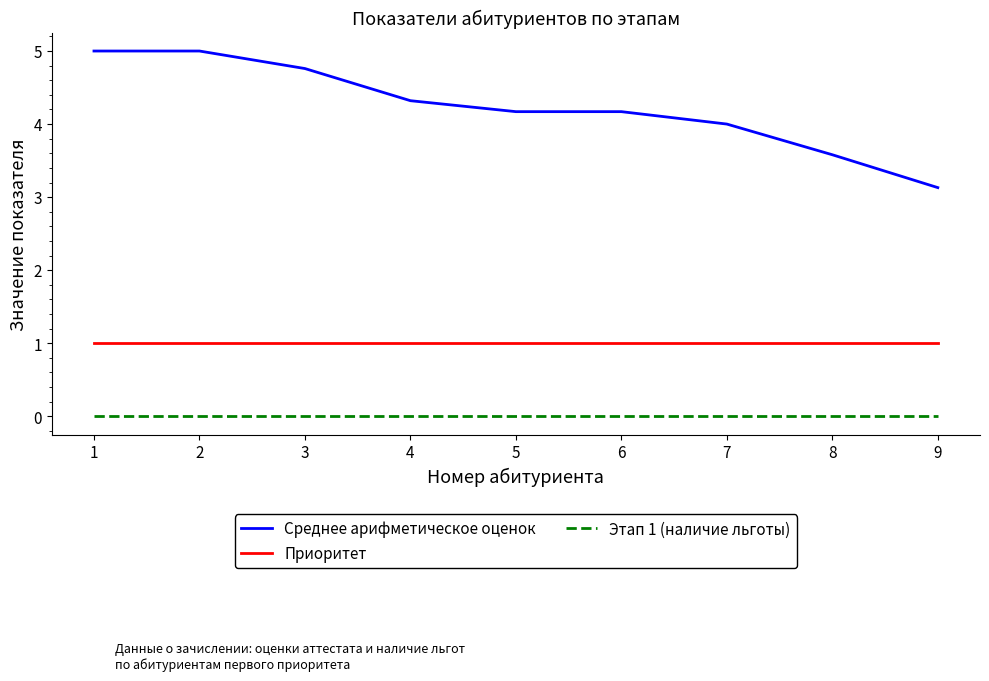

How many categories are shown in the chart?

9